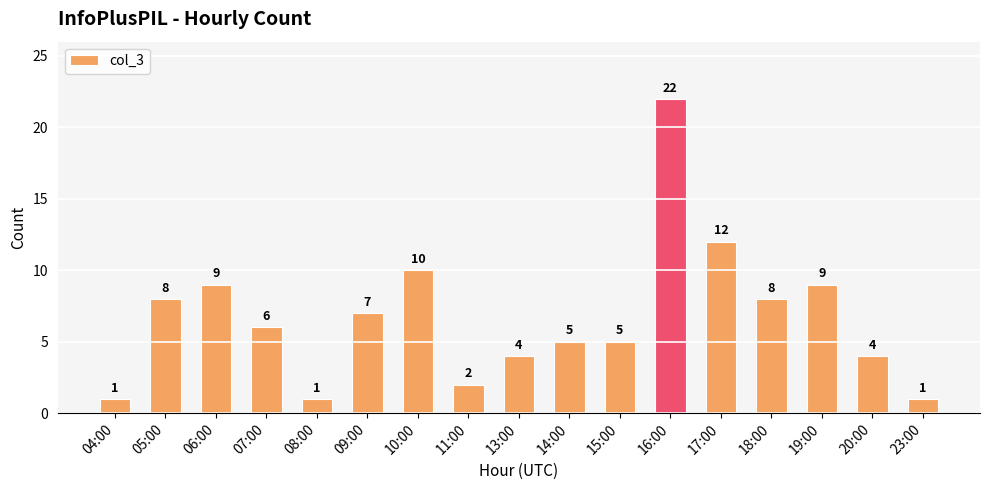

Reading left to right, what are all the values shown in this chart?

1	8	9	6	1	7	10	2	4	5	5	22	12	8	9	4	1